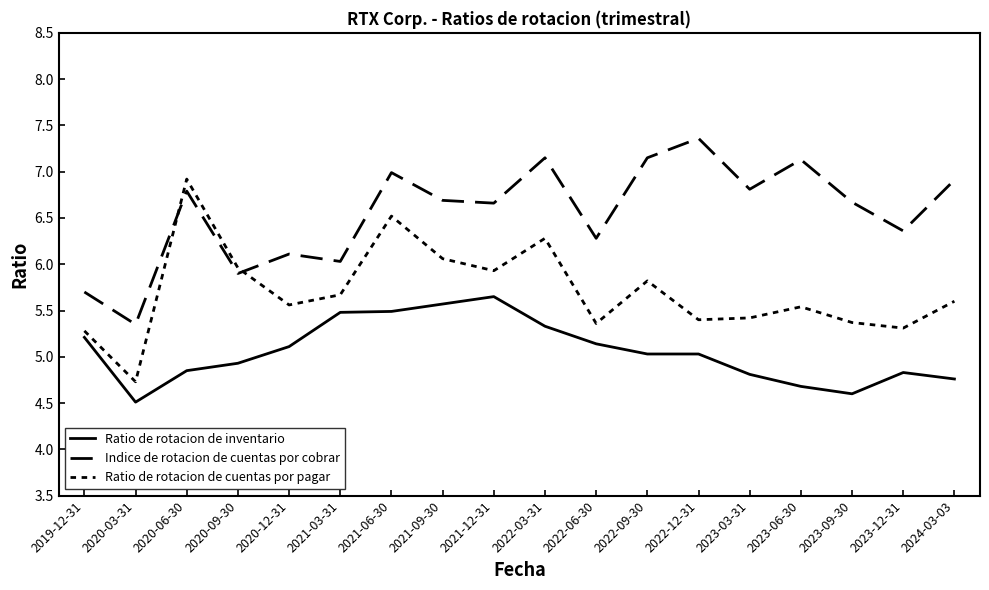

At how many categories does at least one series exceed 5?

18